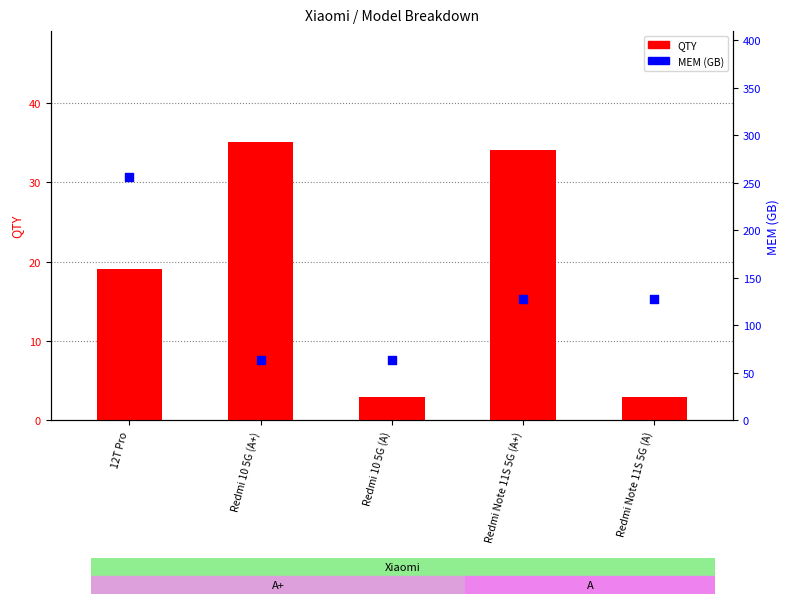

Which series has the largest total across all categories?

MEM (GB)